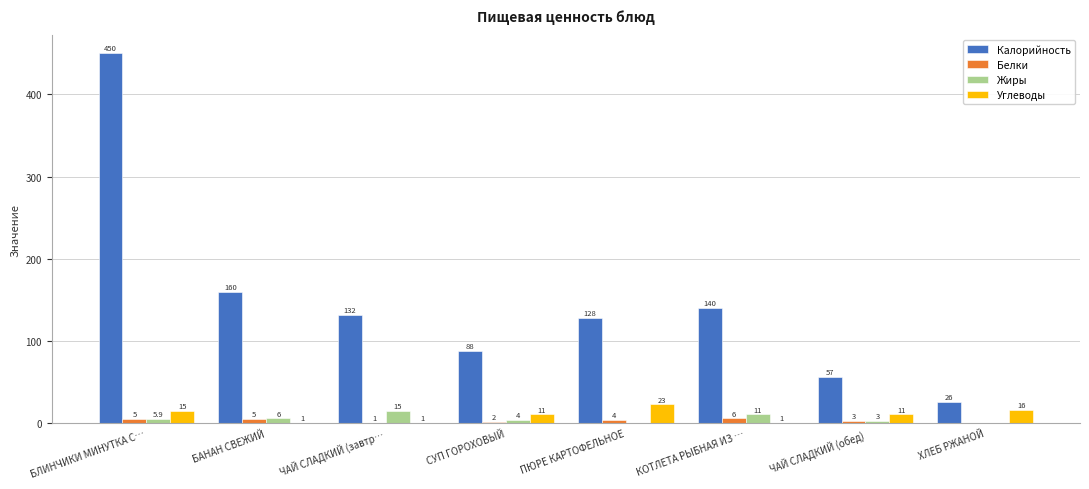

What is the approximate value of Белки at ПЮРЕ КАРТОФЕЛЬНОЕ?

4.0